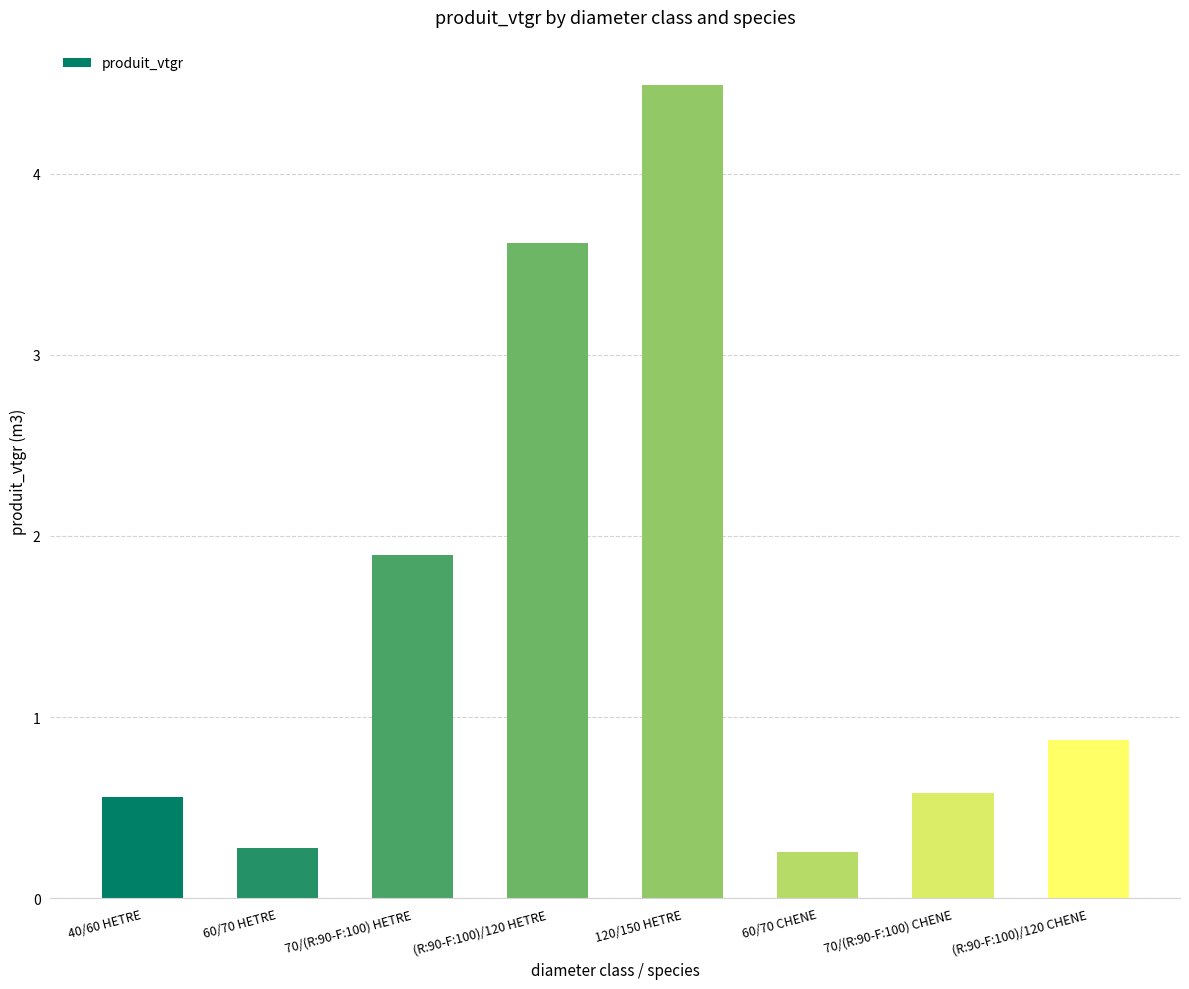

Which has a higher value, 60/70 CHENE or (R:90-F:100)/120 CHENE?

(R:90-F:100)/120 CHENE